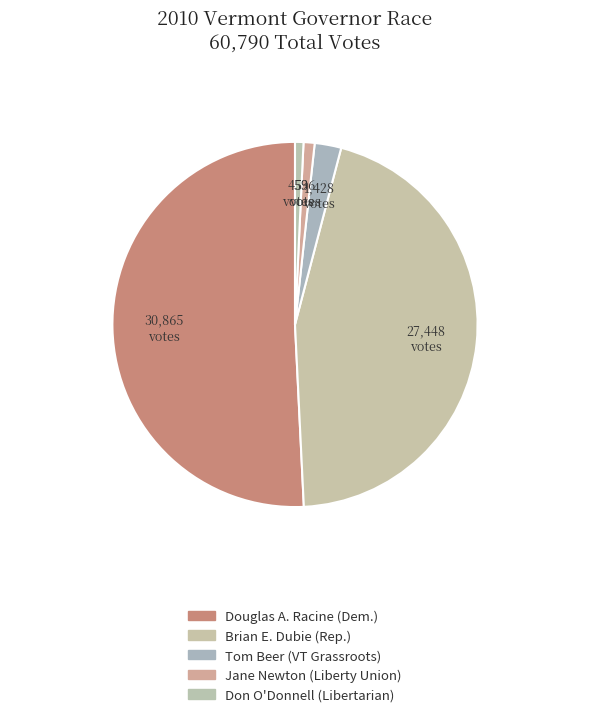

How many slices are in this pie chart?

5